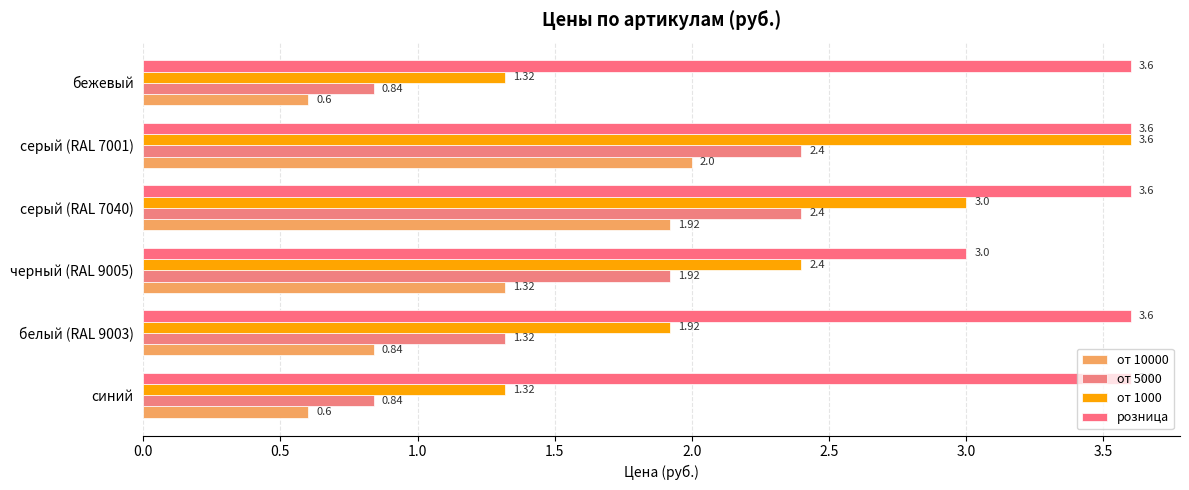

How many data points in от 10000 are above 1?

3